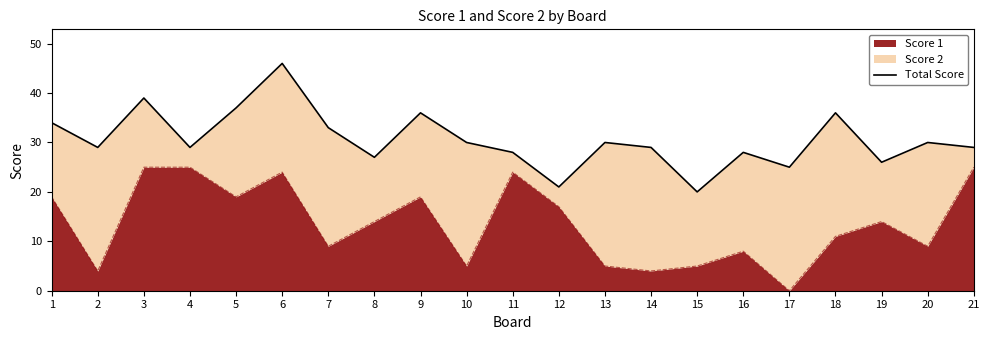

Rank the categories by value from highest to lowest.

6, 3, 5, 9, 18, 1, 7, 10, 13, 20, 2, 4, 14, 21, 11, 16, 8, 19, 17, 12, 15